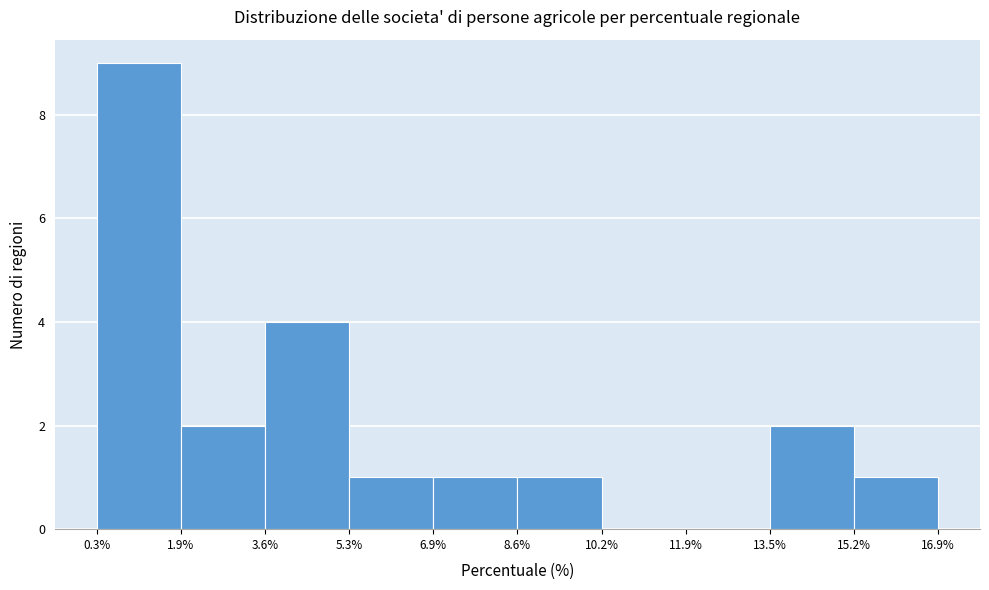

Reading left to right, list every bar in this chart as the range it spans on the x-axis followed by its height. The values are not printed on the chart, so give them approximately, as read against the axis.

0.3% to 1.9%: 9
1.9% to 3.6%: 2
3.6% to 5.3%: 4
5.3% to 6.9%: 1
6.9% to 8.6%: 1
8.6% to 10.2%: 1
10.2% to 11.9%: 0
11.9% to 13.5%: 0
13.5% to 15.2%: 2
15.2% to 16.9%: 1